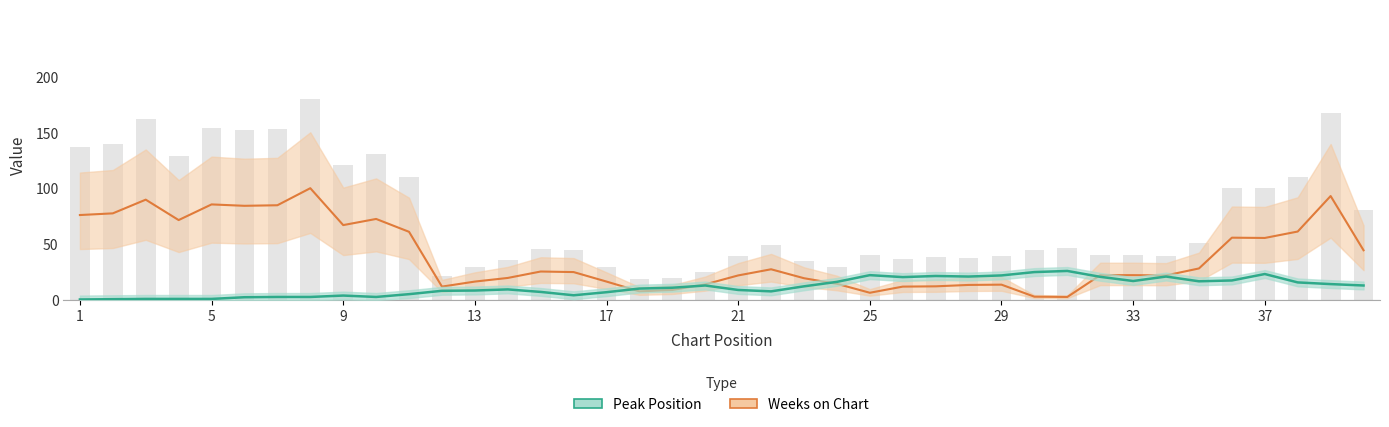

At which category does the chart reach its minimum across all series?

1